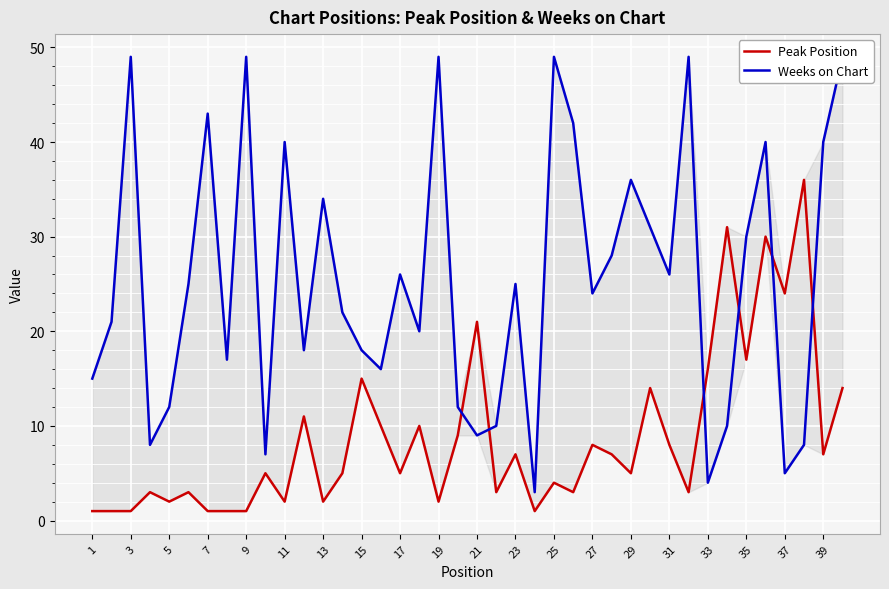

What is the value of the Weeks on Chart point at the 17th from the left?

26